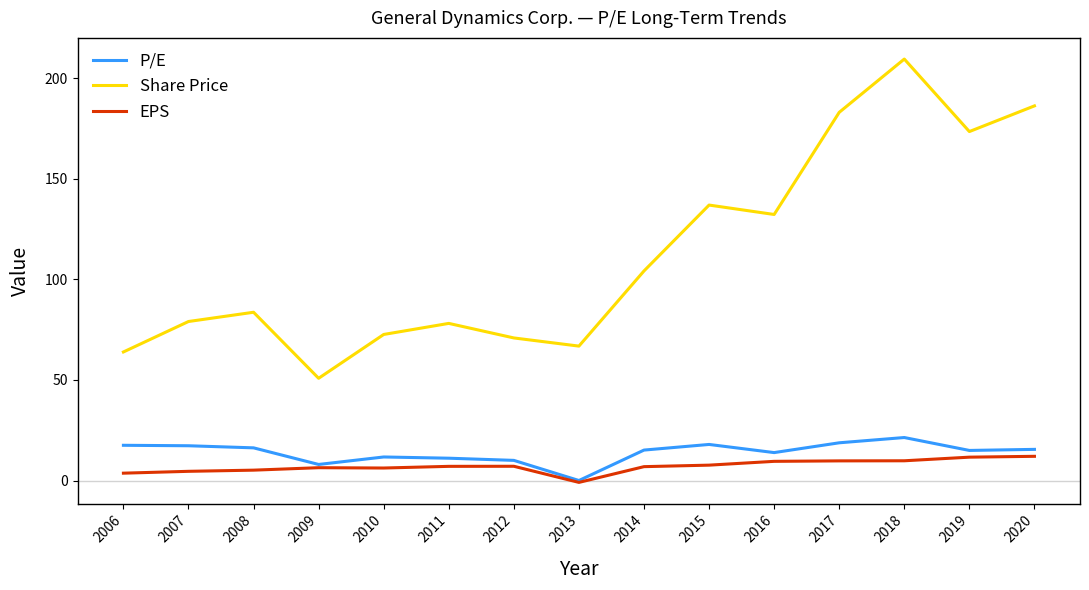

Does the chart have visible grid lines?

No